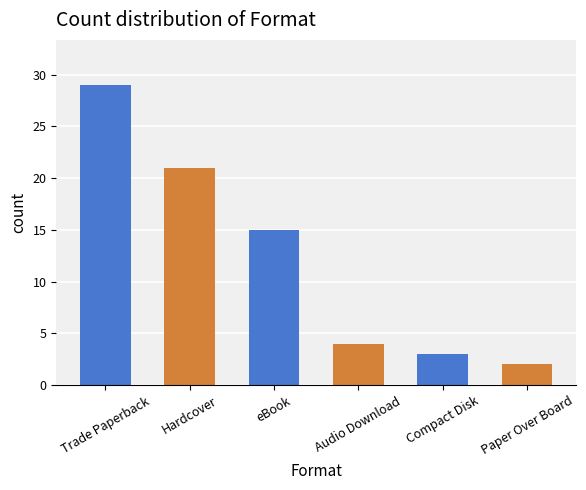

Reading right to left, transcribe all the data shown in this chart.

2	3	4	15	21	29